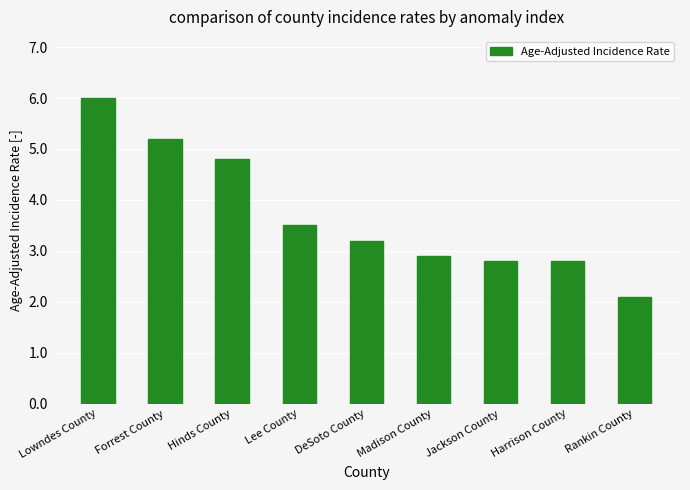

What position from the right is Rankin County?

1